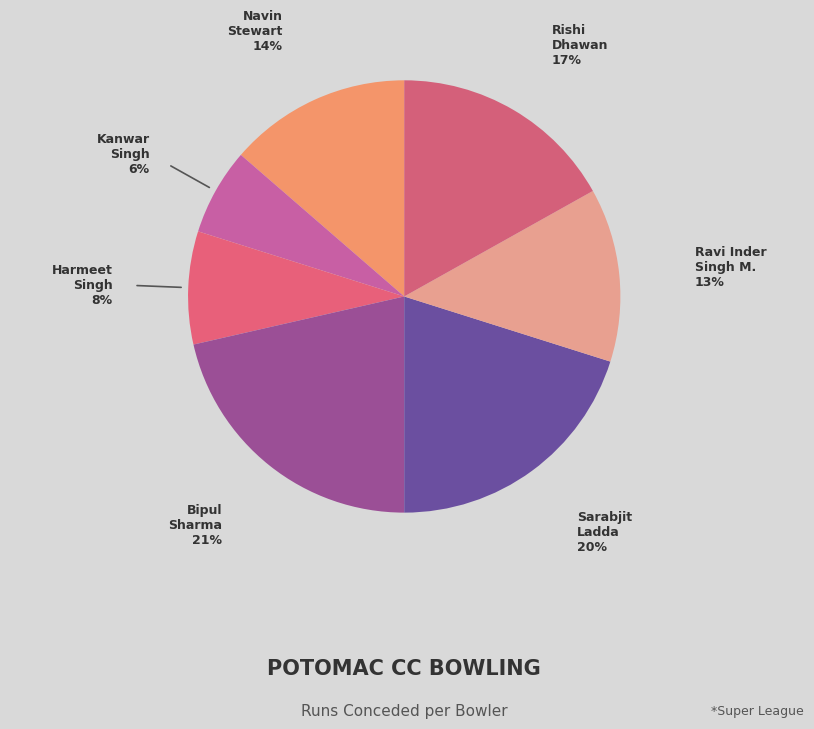

Is there any slice that represents more than half of the pie?

No